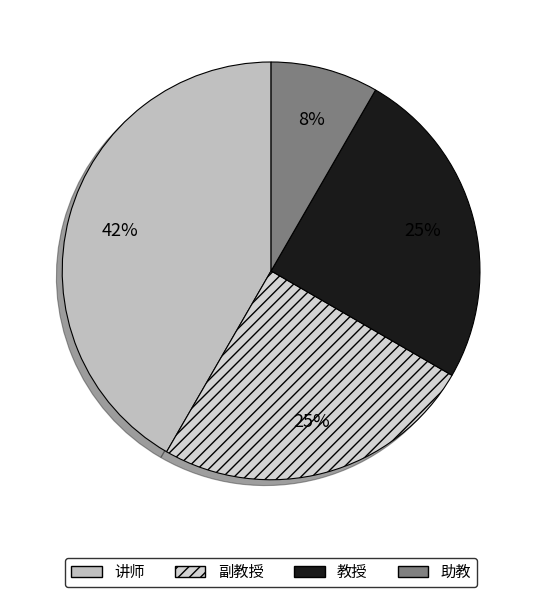

Combined, what portion of the pie is 副教授 and 教授?

50.0%